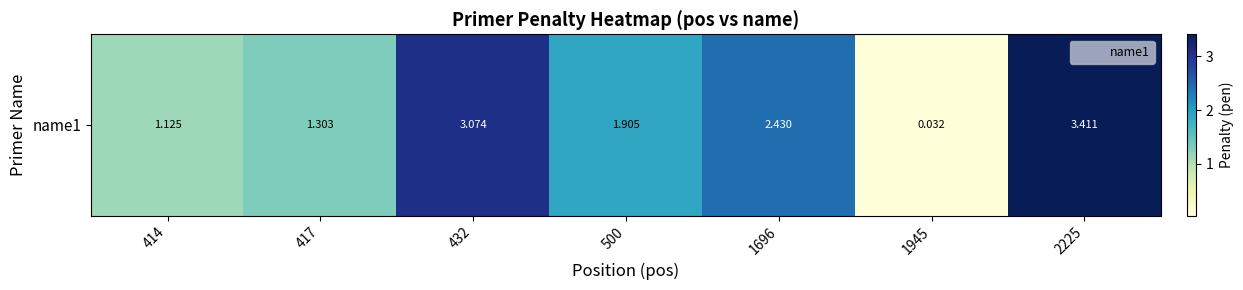

Read the value at 414.

1.1